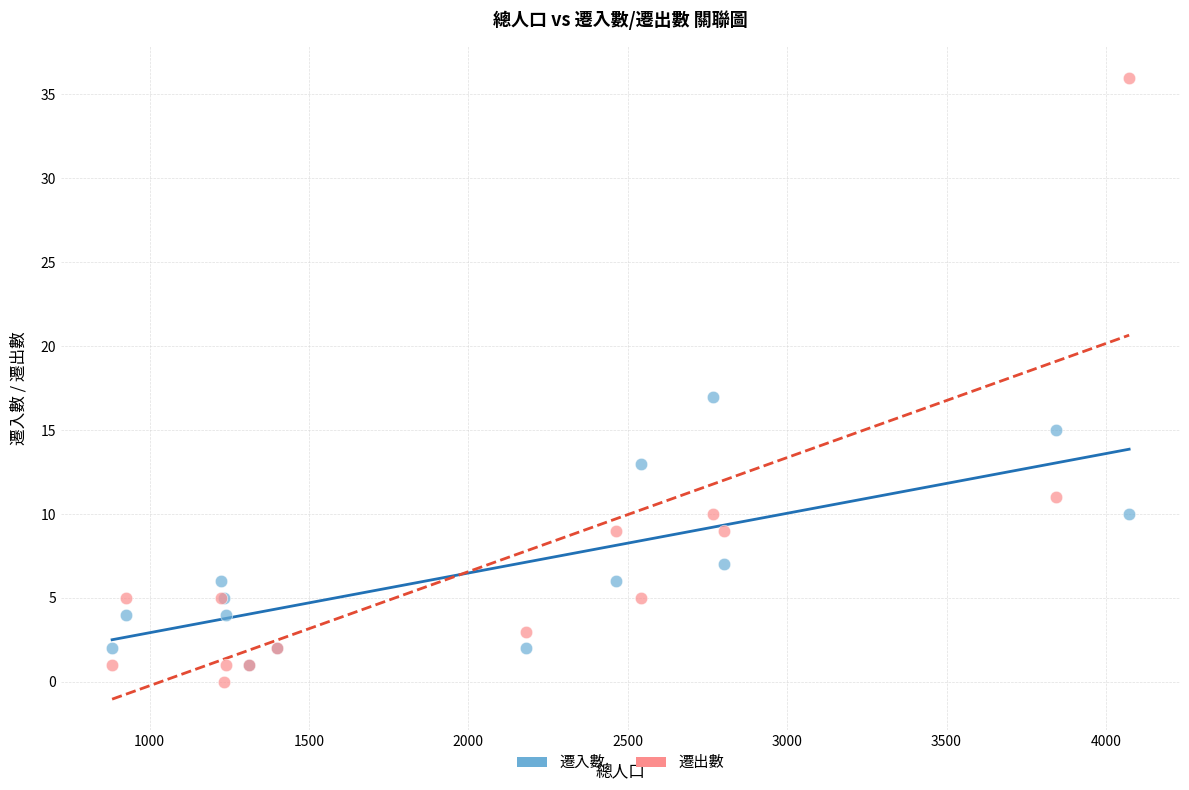

Which series contains the lowest Y value?

遷出數